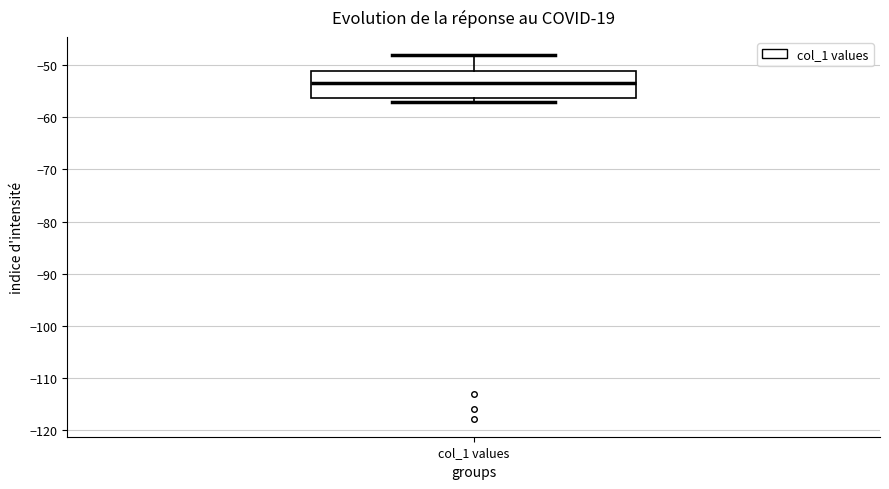

Where does the upper whisker of the box for col_1 values end on the y-axis? The values are not printed on the chart, so give them approximately, as read against the axis.

-48